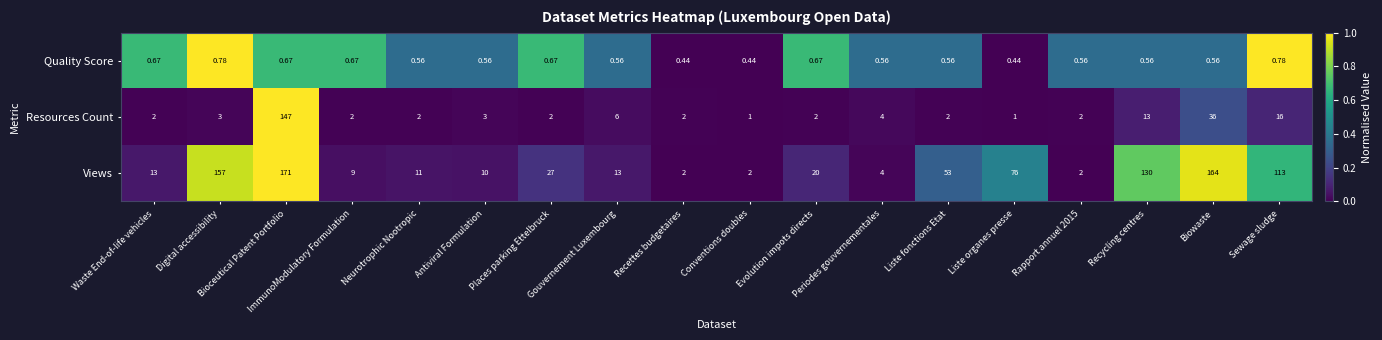

Which category has the highest value in the Views series?

Bioceutical Patent Portfolio